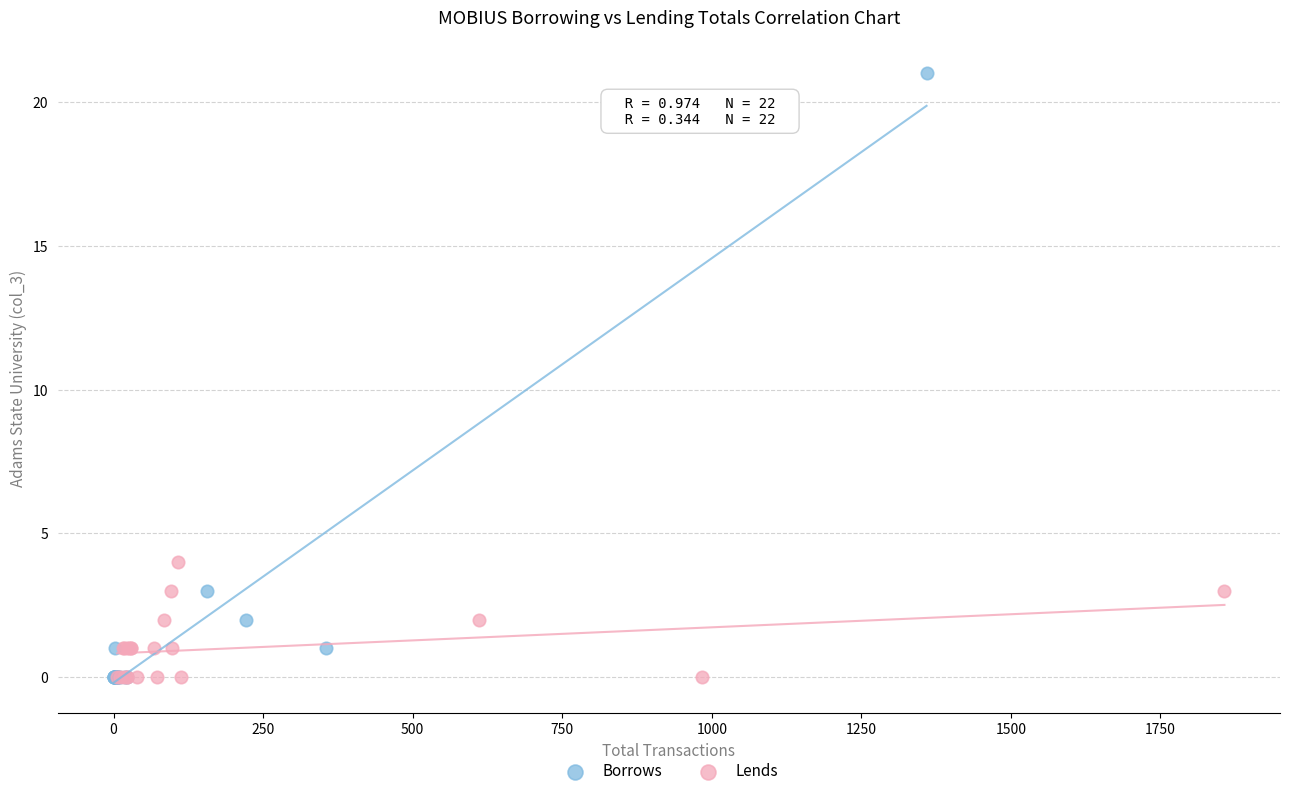

Which series reaches the maximum Y coordinate?

Borrows